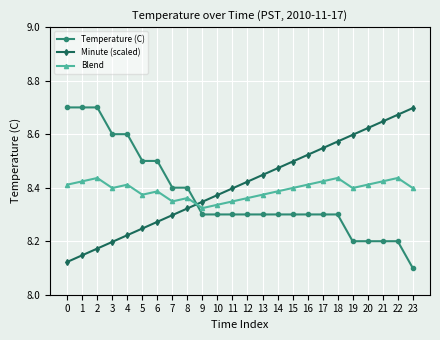

How many Minute (scaled) values are between 8 and 9?

24